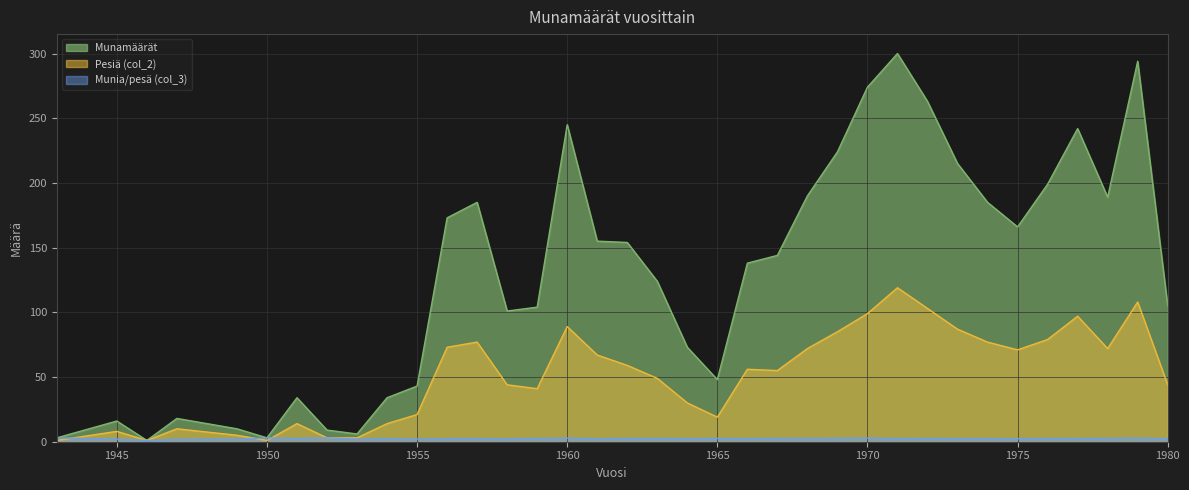

How many lines are shown in the chart?

3